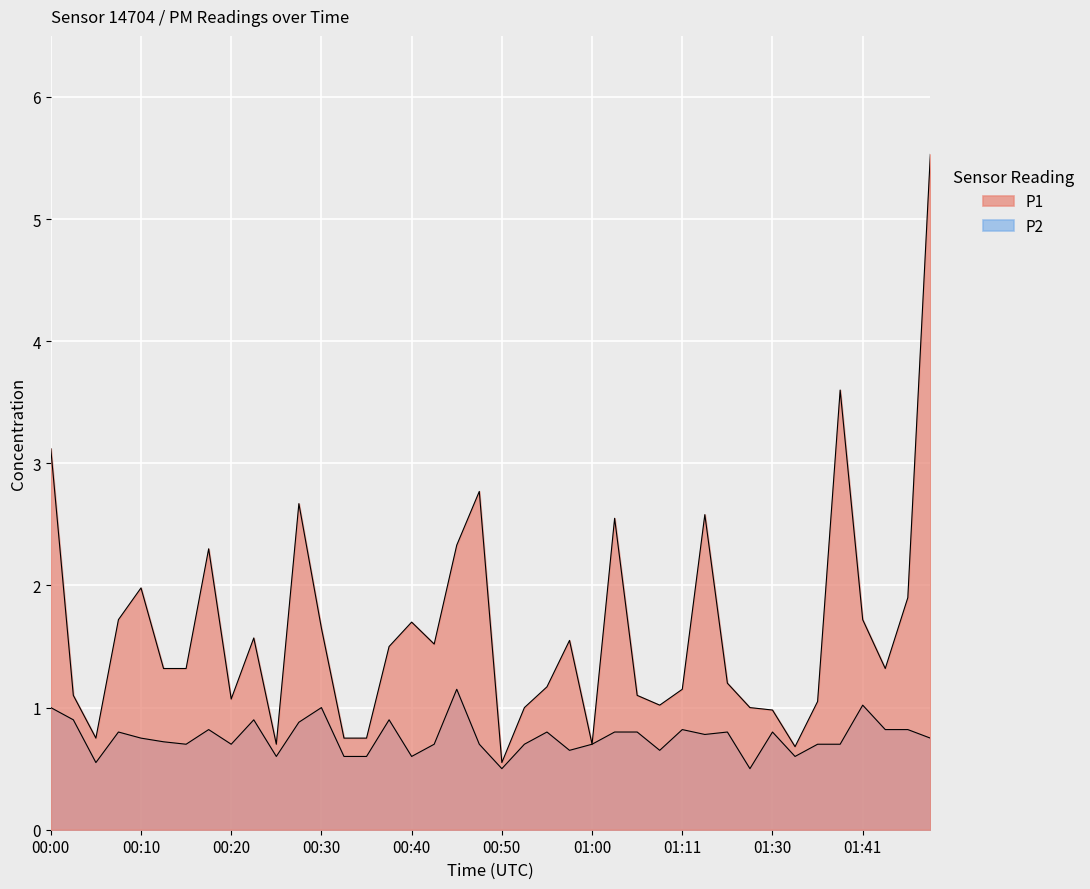

What is the difference between the second highest and minimum values in the P2 series?

0.5